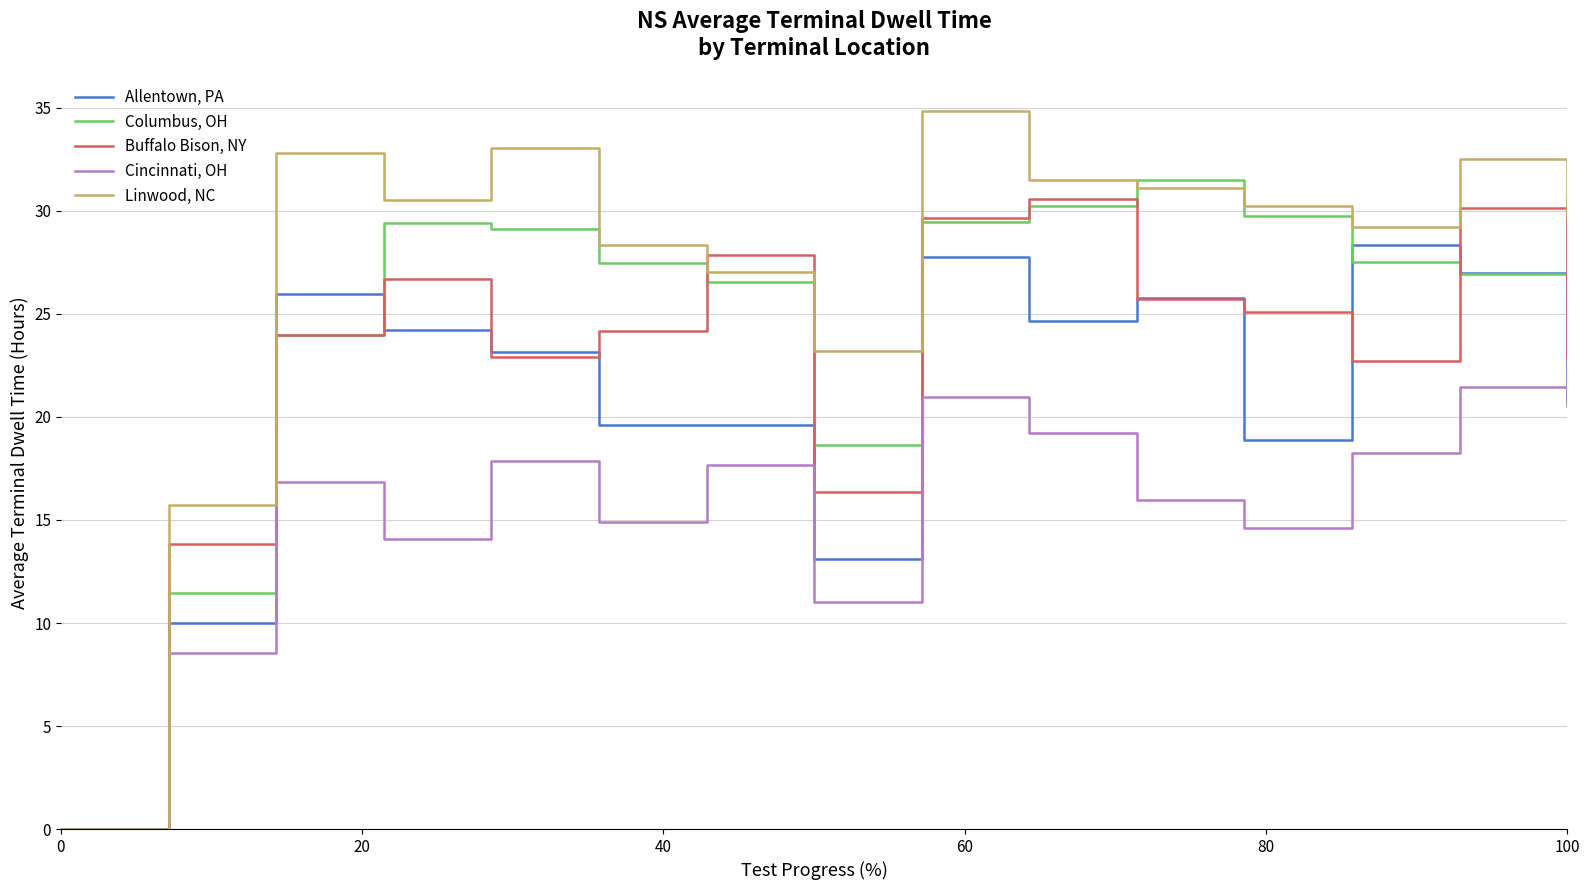

What is the difference between the maximum and minimum values in the Allentown, PA series?

28.4